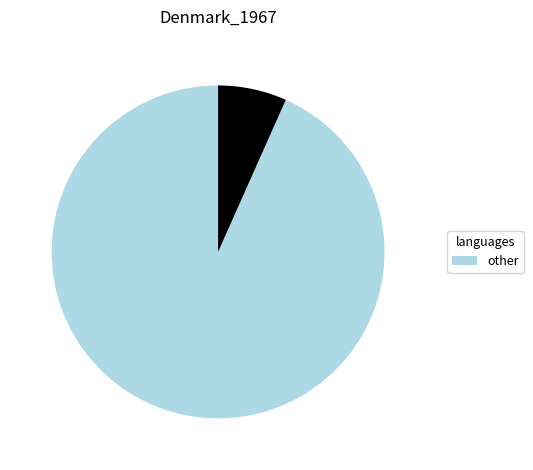

Is there any slice that represents more than half of the pie?

Yes